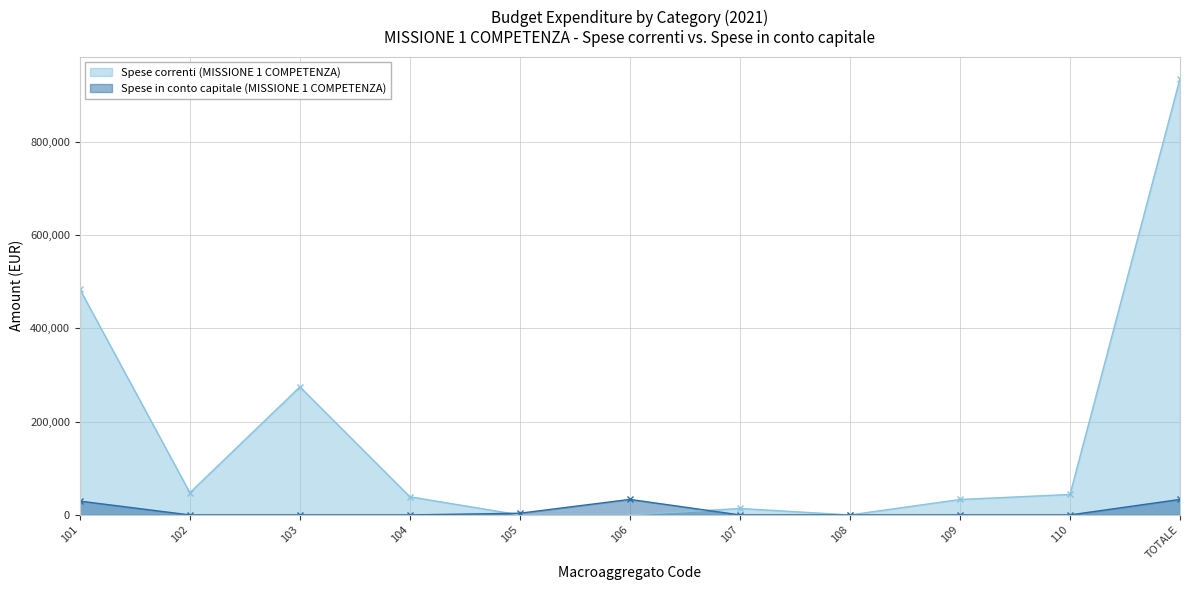

True or false: Spese in conto capitale (MISSIONE 1 COMPETENZA) and Spese correnti (MISSIONE 1 COMPETENZA) cross at least once.

True